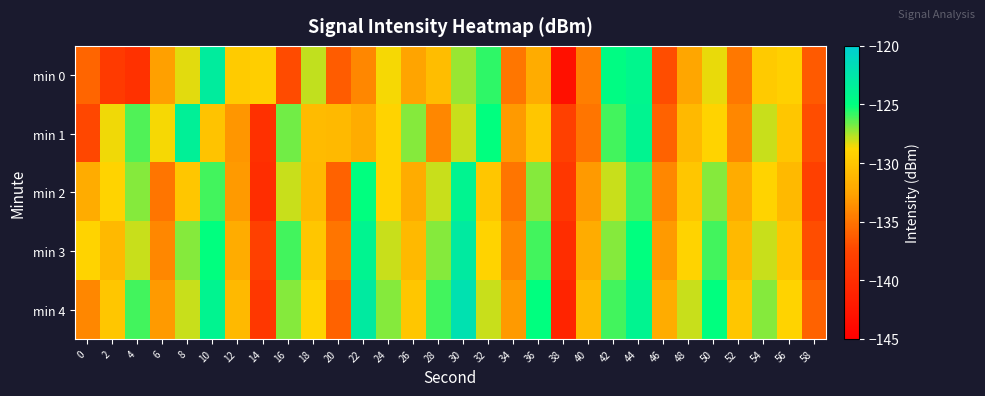

Rank the series at 24 from lowest to highest value.

min 1, min 2, min 0, min 3, min 4